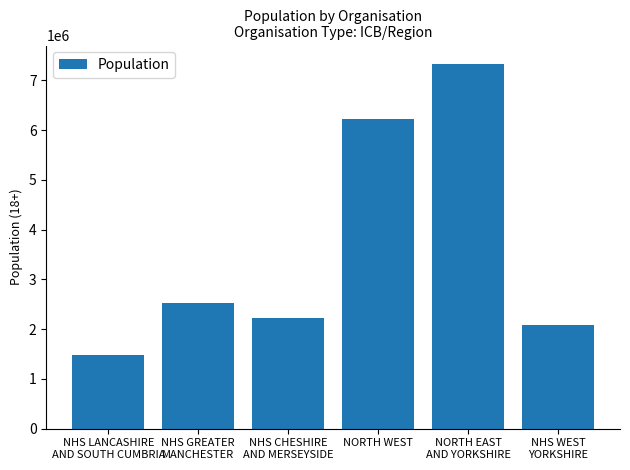

How many data points are less than 2520028?

3